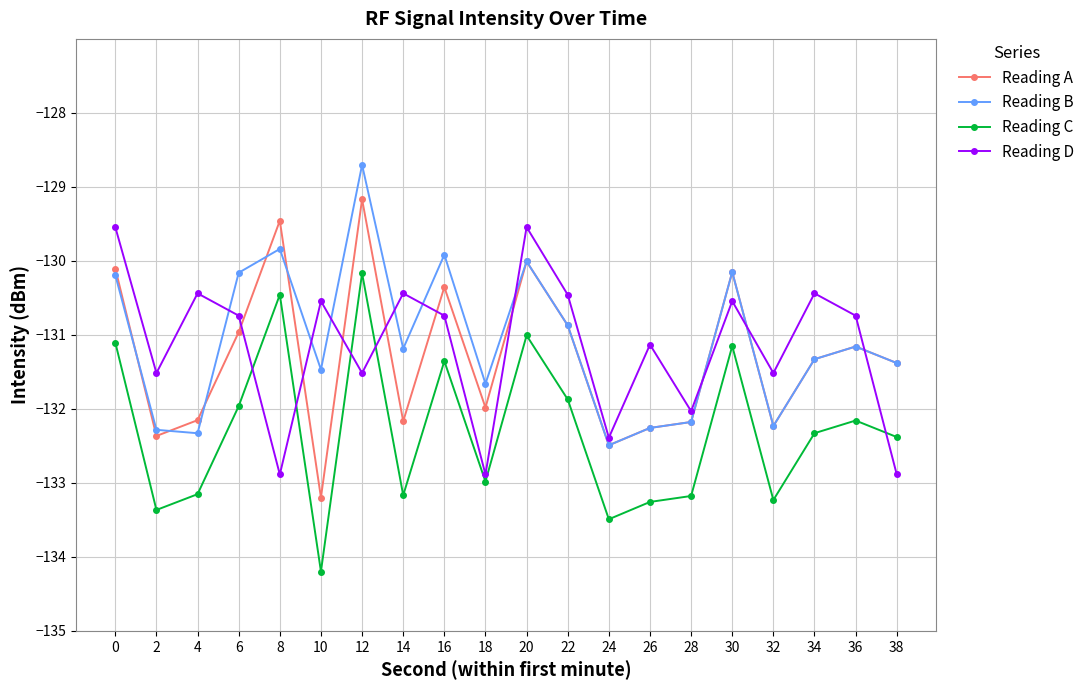

Between 28 and 32, which series saw the biggest shift?

Reading D